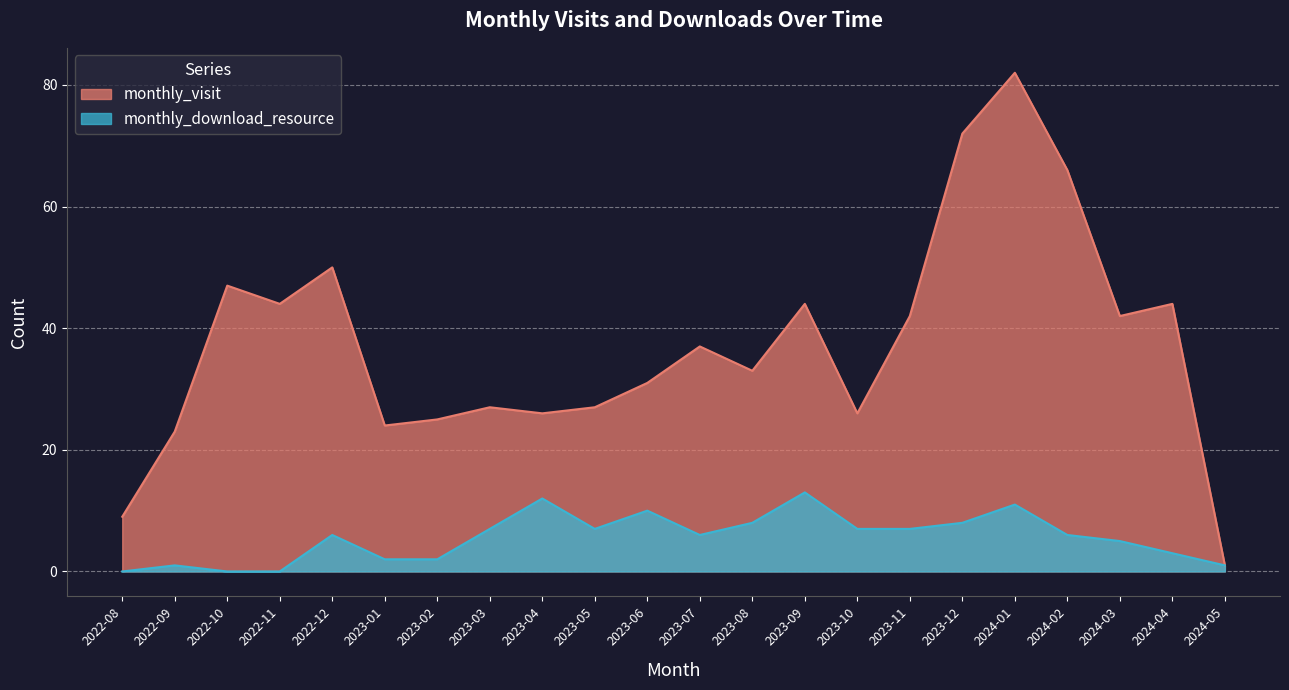

What is the sum of all monthly_visit values?

822